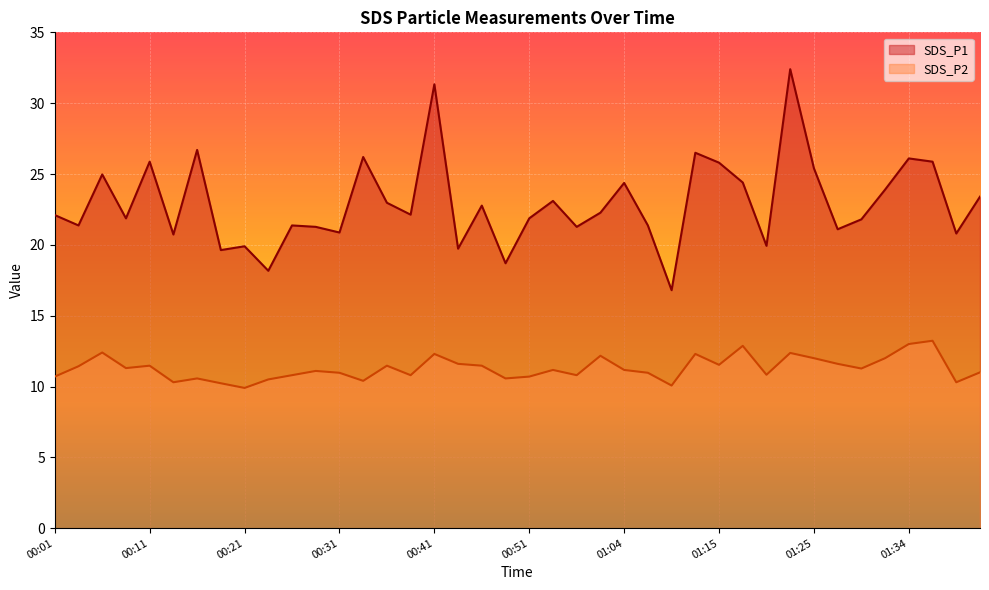

How many categories are shown in the chart?

40